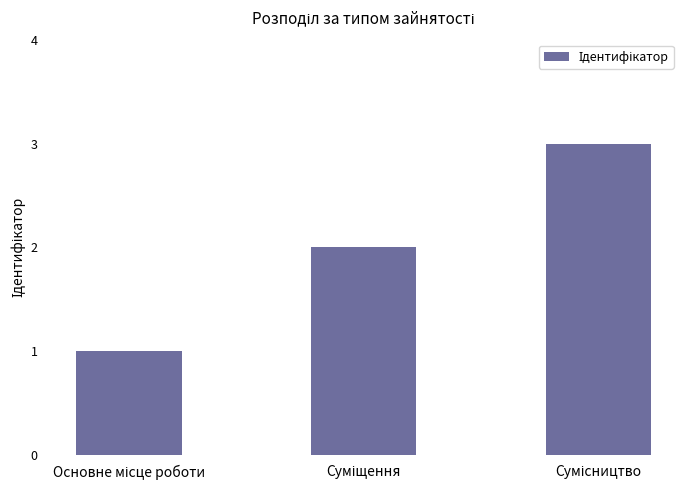

What is the greatest value displayed?

3